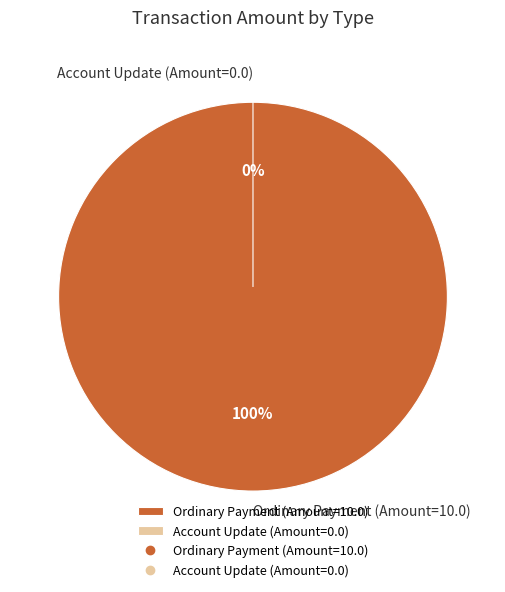

What portion of the pie excludes Account Update (Amount=0.0)?

100.0%